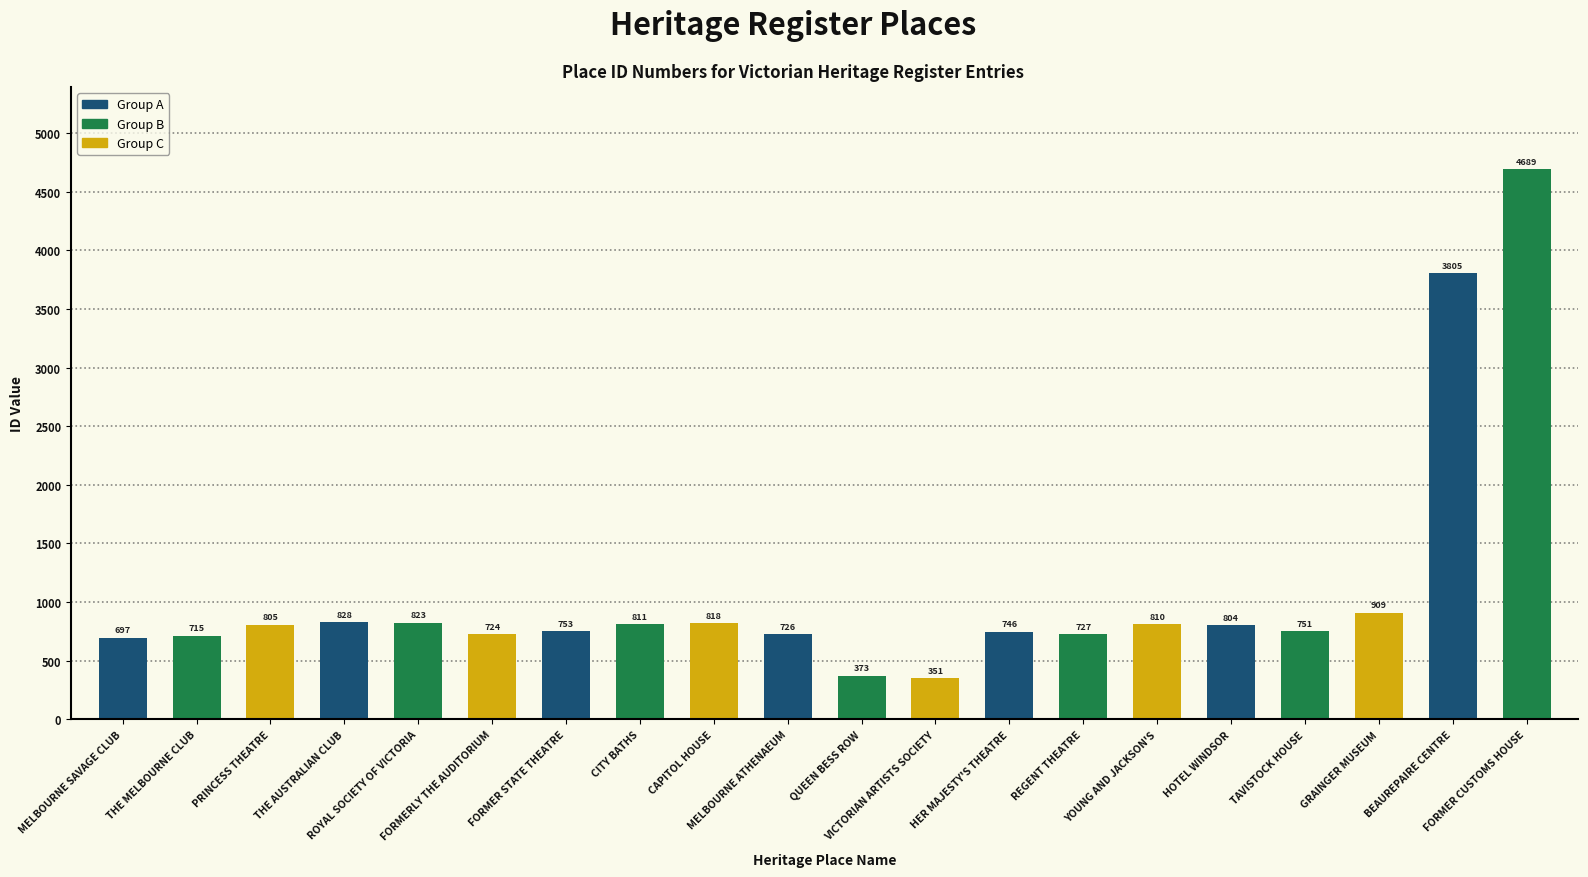

Is it true that the value at MELBOURNE SAVAGE CLUB is 304?

False